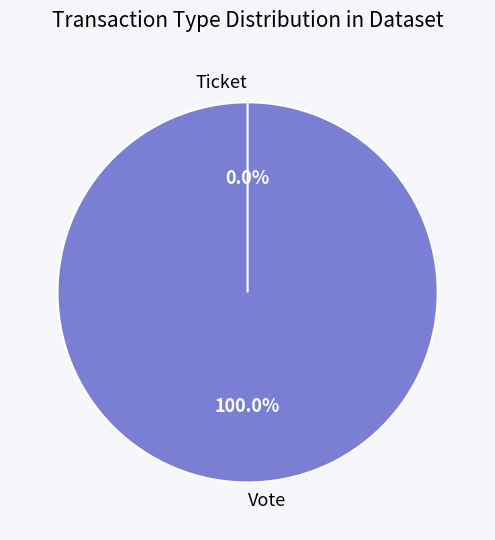

To the nearest percent, what portion does Vote represent?

100%